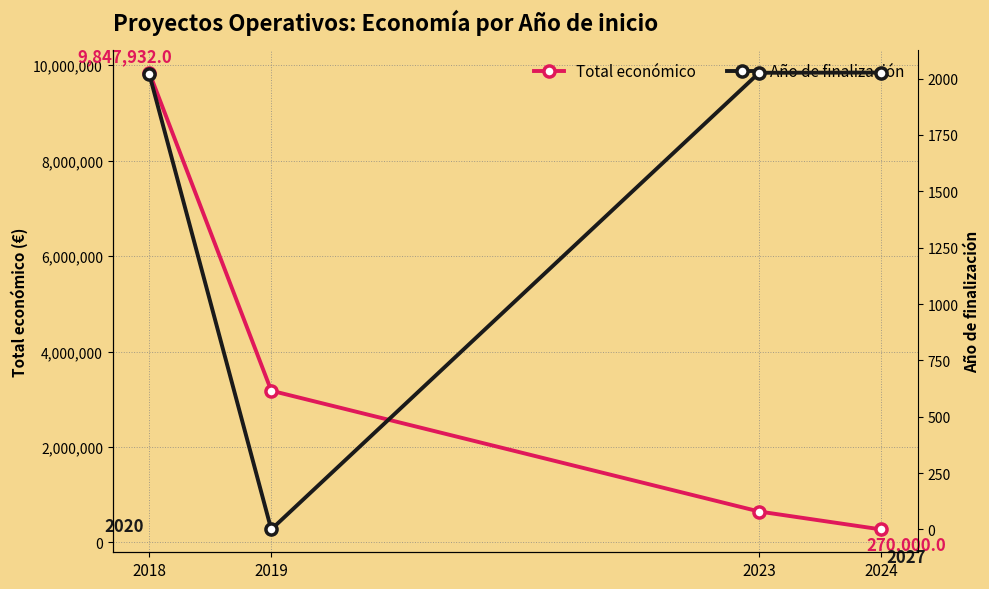

True or false: Año de finalización and Total económico cross at least once.

False